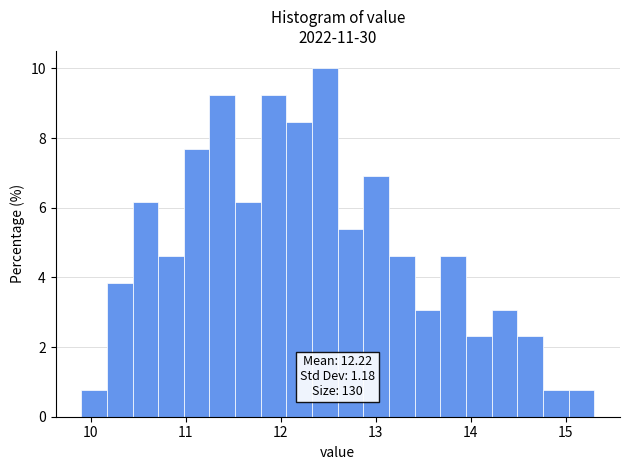

Read against the x-axis, roughly where is the centre of the tallest bar?

12.5